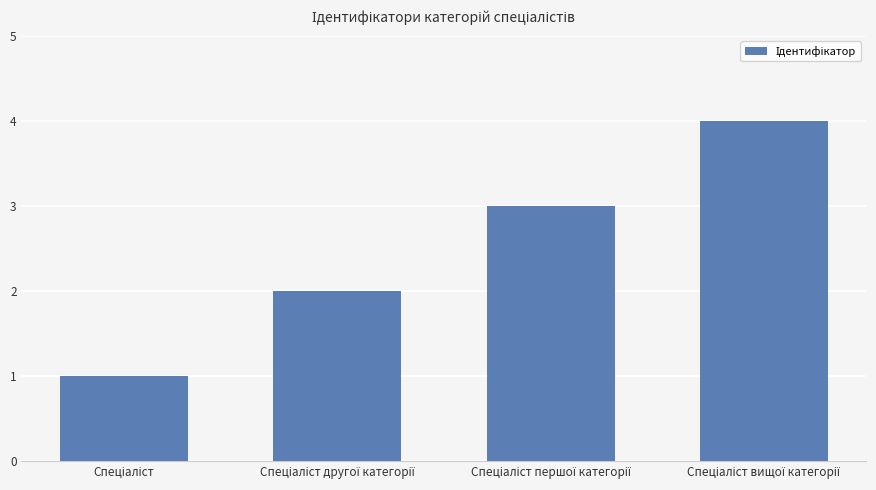

What is the sum of all values?

10